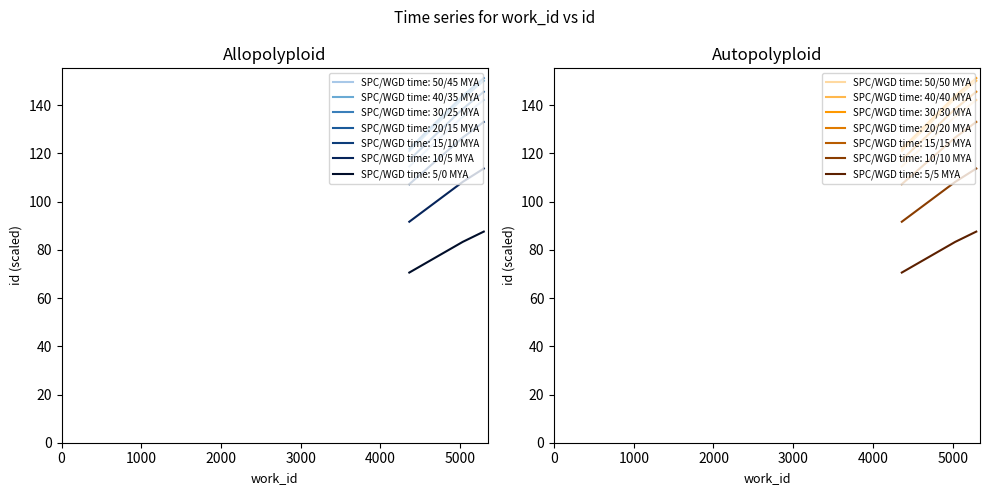

Where is the data nearest to the value 135?

5032